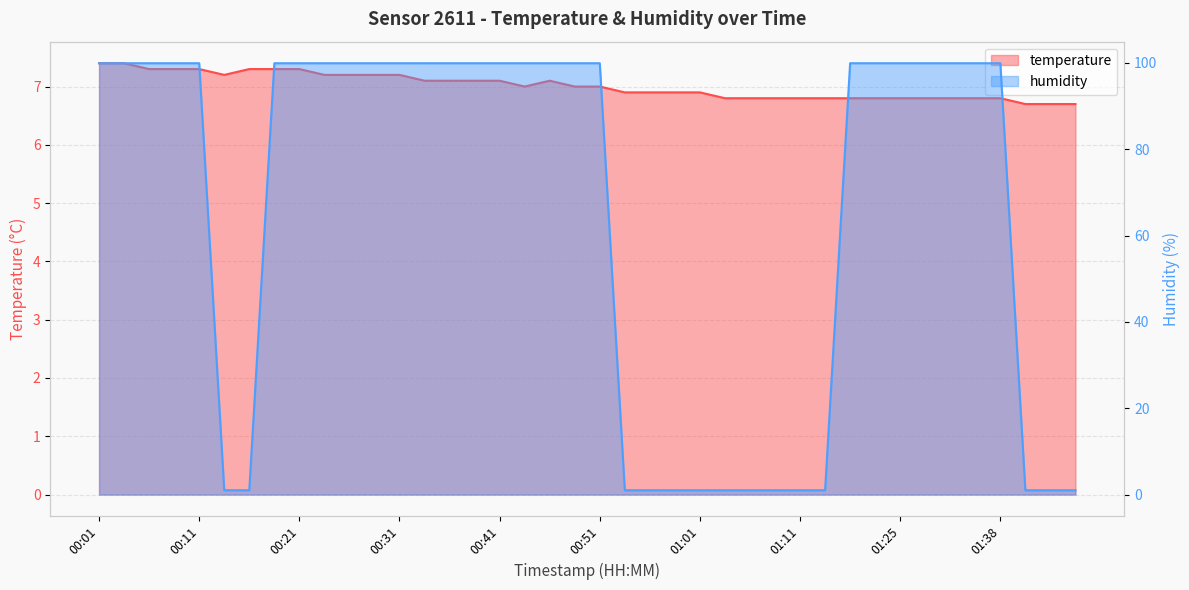

How many interior local valleys does the temperature series have?

2